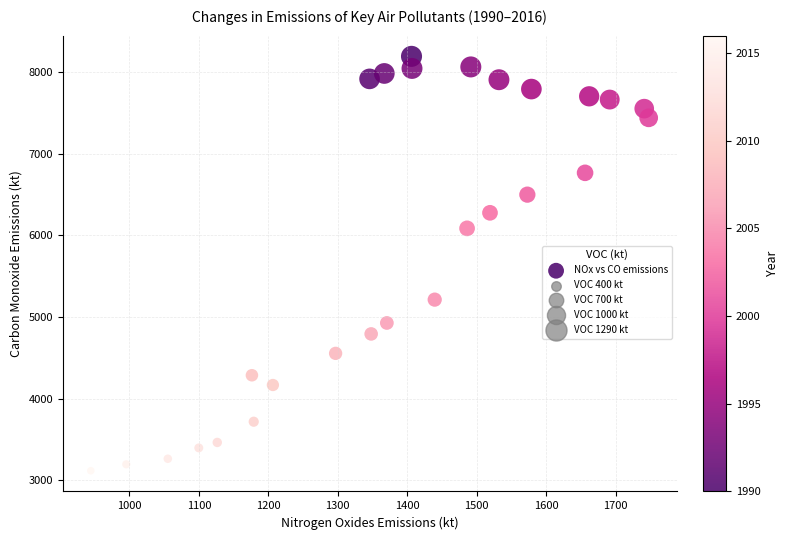

What is the range of Y values (max minus min)?

5079.0